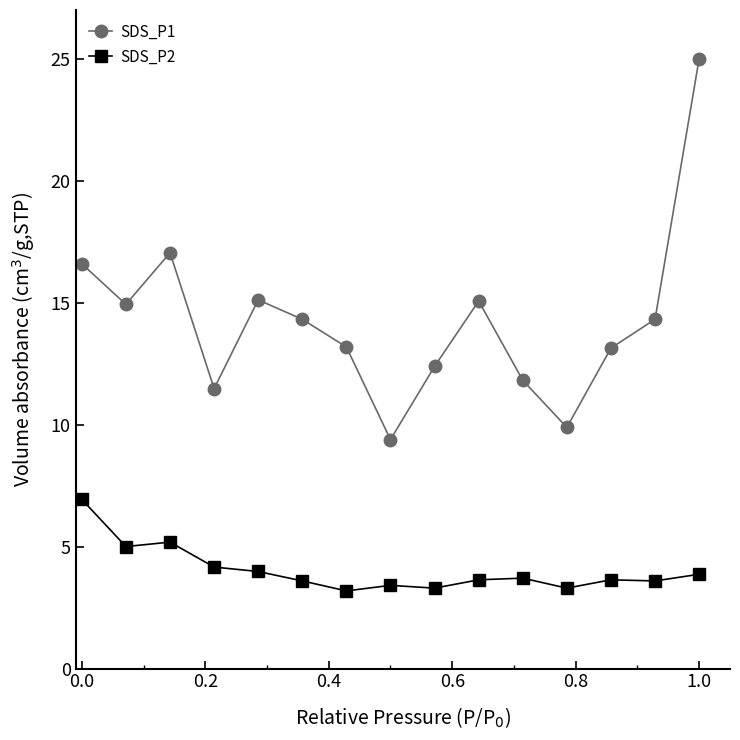

What is the greatest value displayed?

25.0